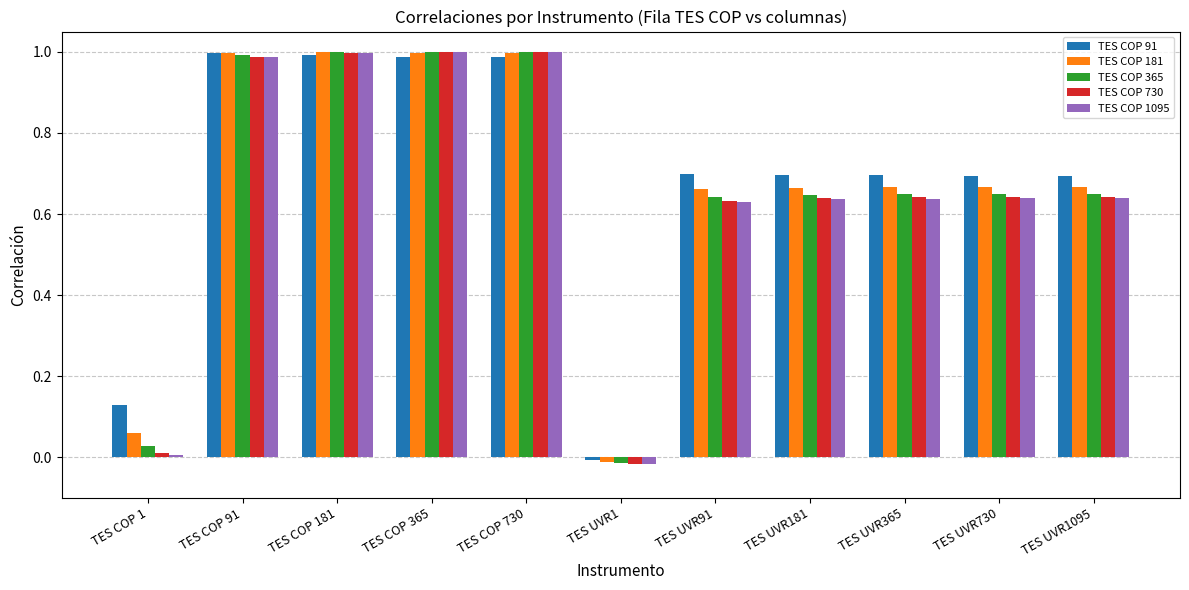

The TES COP 91 series shows 0.7 at TES UVR365. True or false?

True